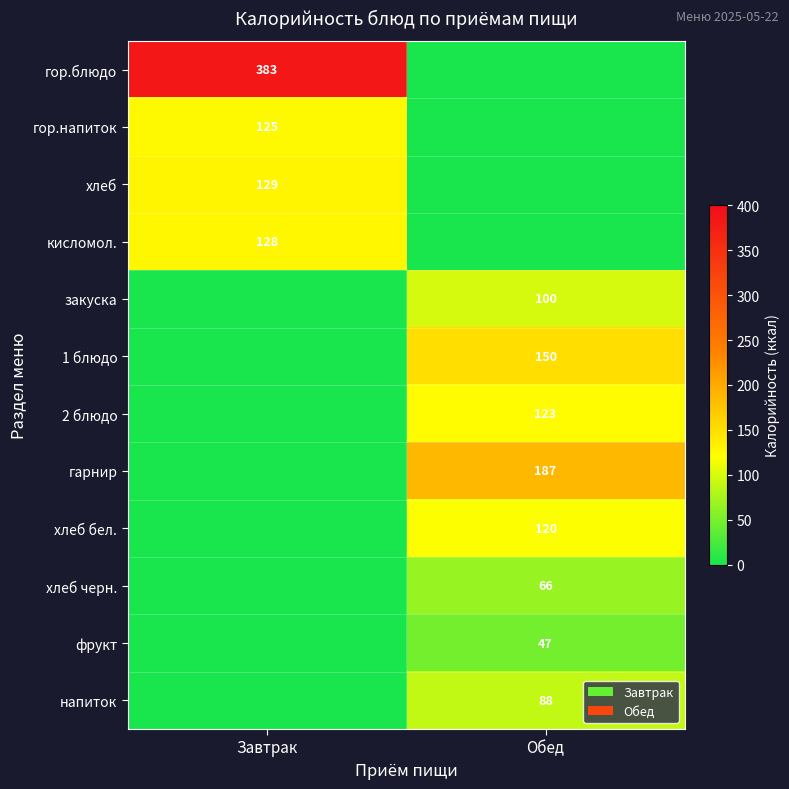

The value of кисломол. at Завтрак is 173. True or false?

False